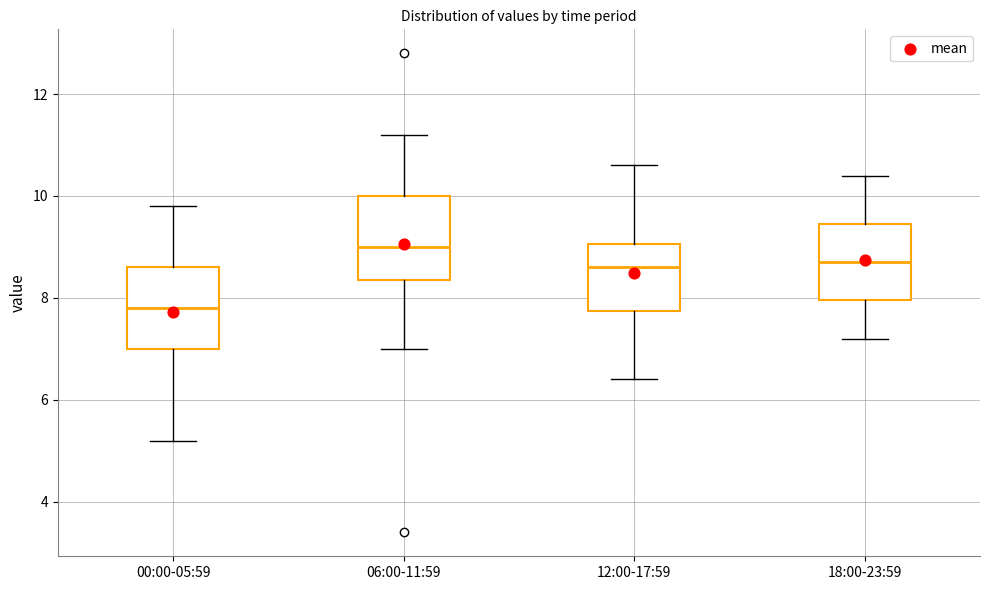

Where is the upper edge of the box for 00:00-05:59 on the y-axis? The values are not printed on the chart, so give them approximately, as read against the axis.

8.6